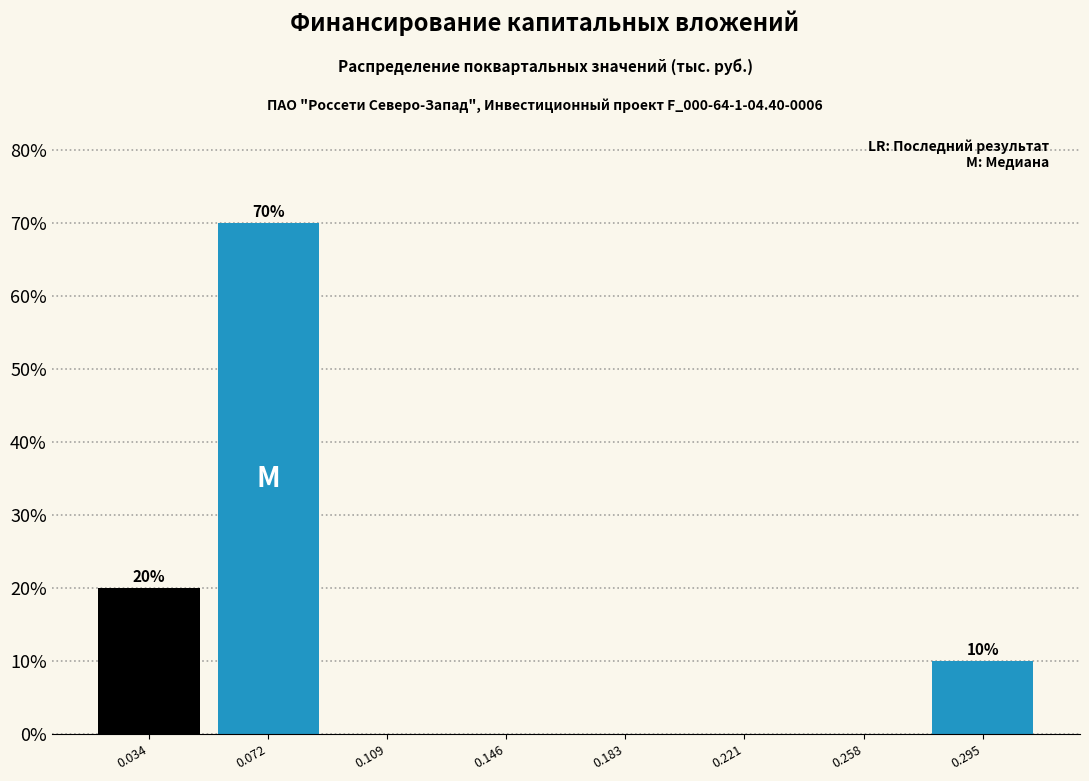

Which range on the x-axis has the tallest bar?

0.055 to 0.090